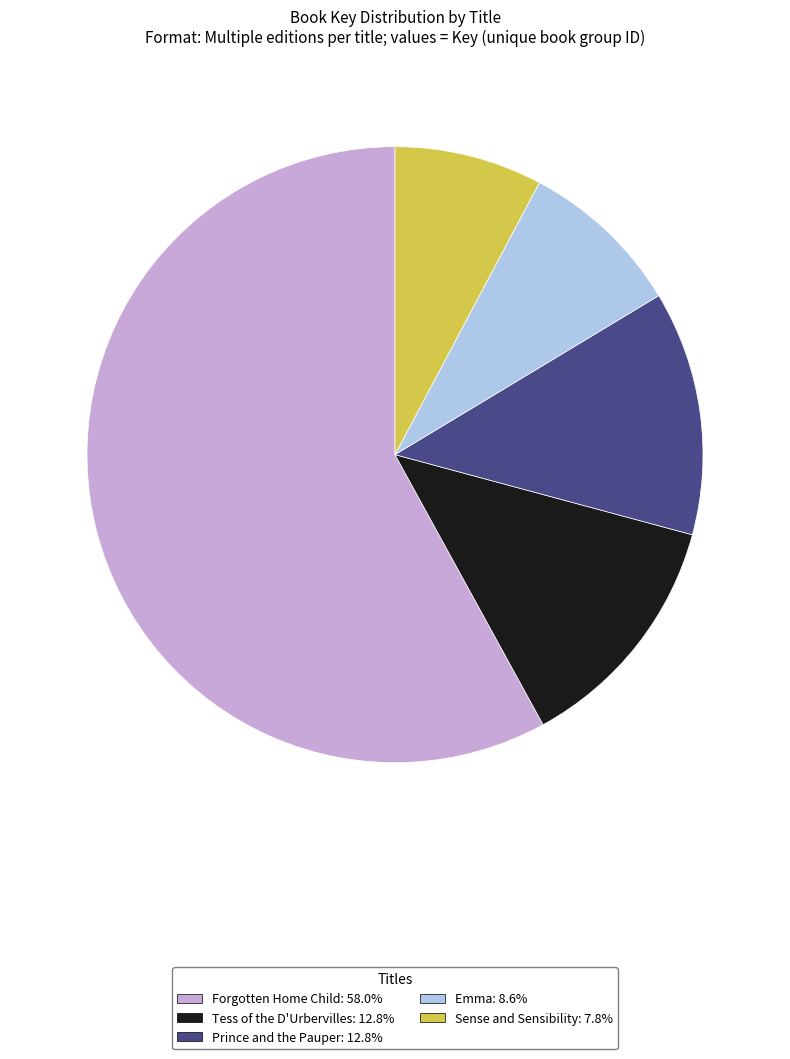

Which category has the biggest portion of the pie?

Forgotten Home Child